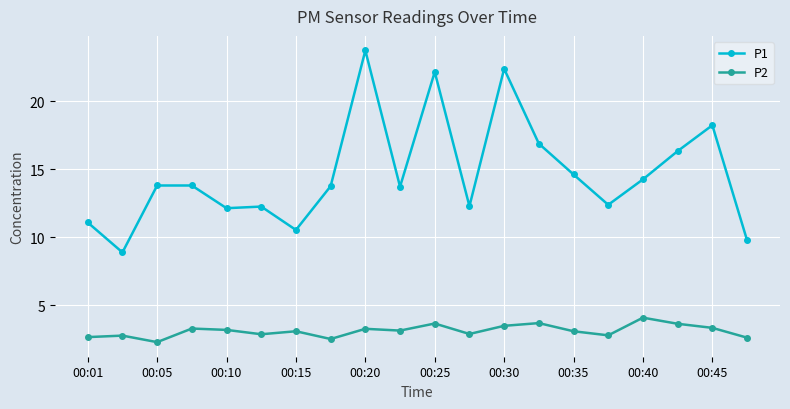

List the series in order of their overall mean, lowest first.

P2, P1